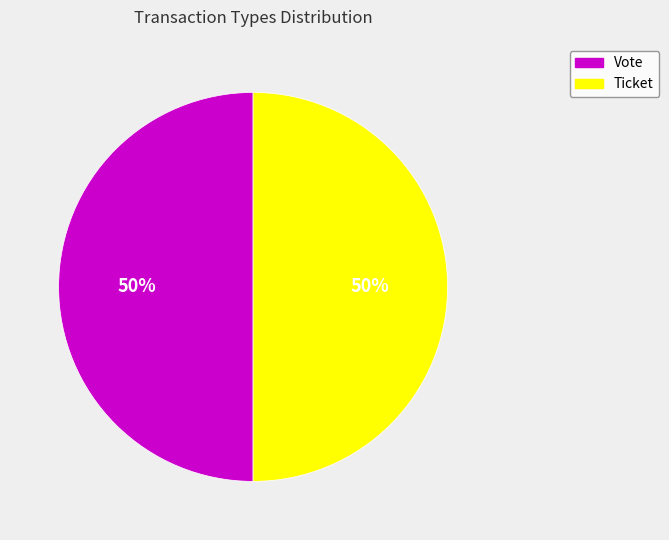

To the nearest percent, what is the average slice percentage?

50%